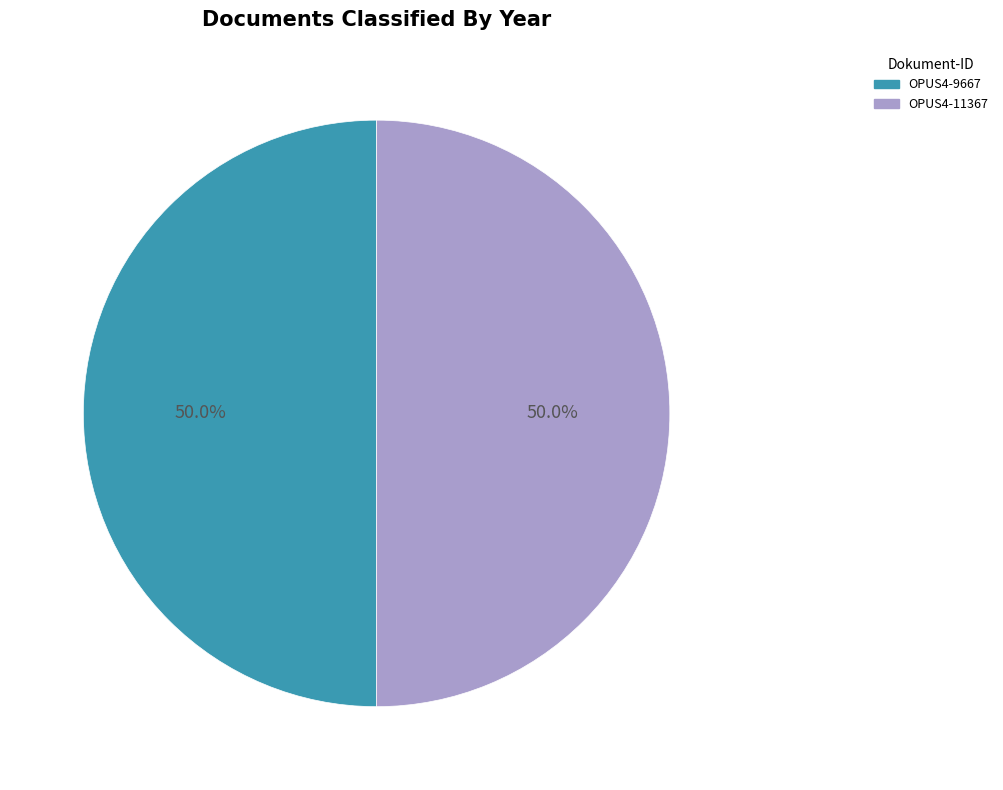

Approximately how many times larger is the value at OPUS4-11367 compared to OPUS4-9667?

1.0